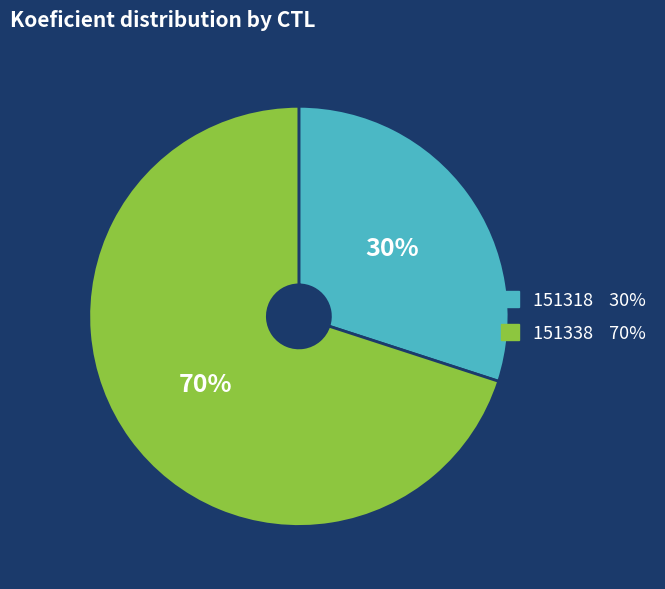

What percentage is the 151338 slice, to the nearest percent?

70%